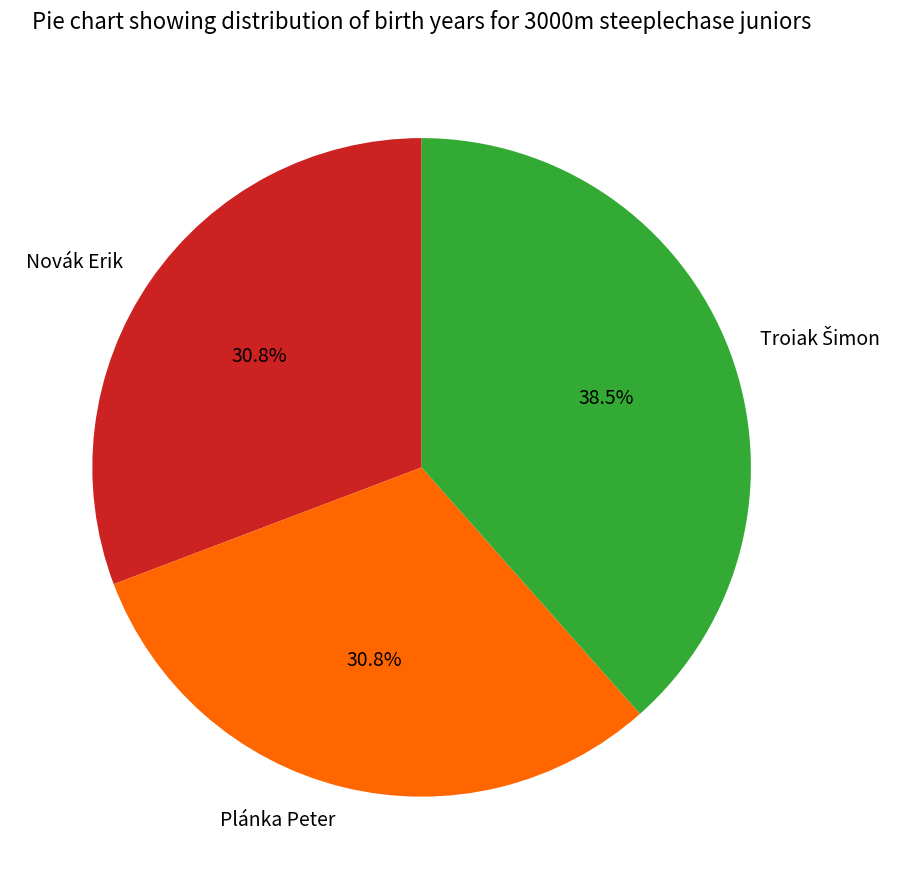

Does Novák Erik account for over 50% of the chart?

No